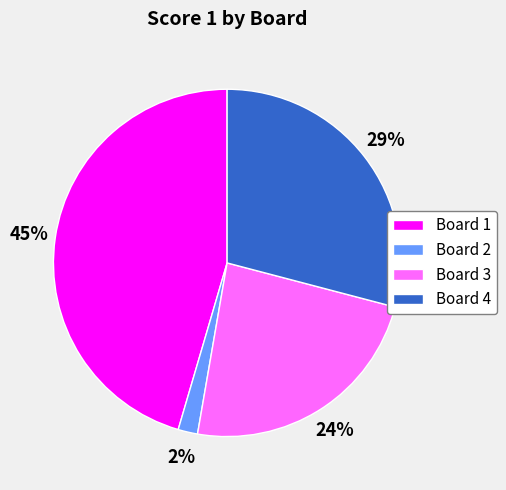

What is the smallest slice in the pie chart?

Board 2